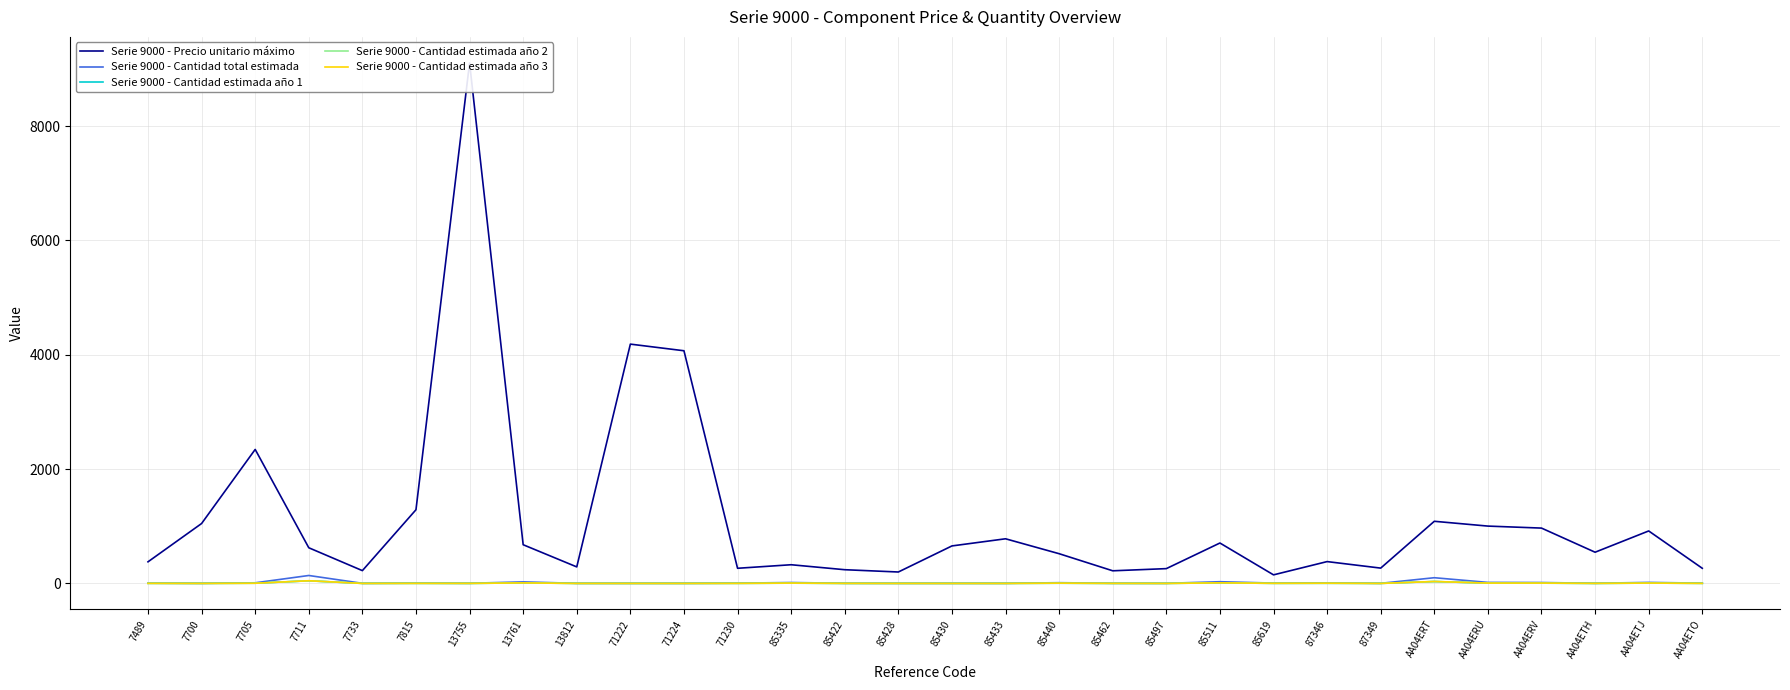

True or false: Serie 9000 - Cantidad estimada año 2 has a value of 9 at AA04ERU.

False